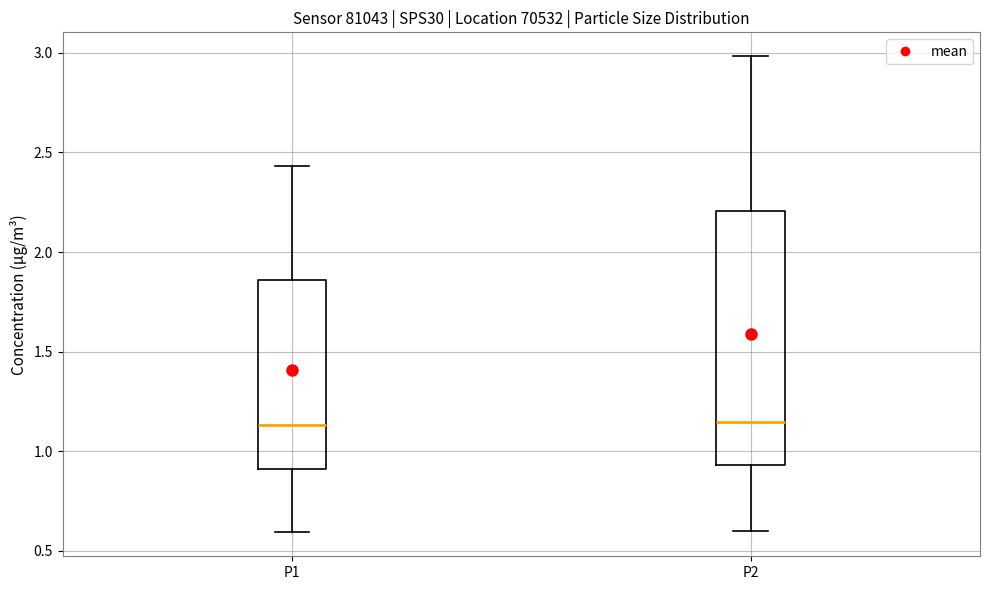

Reading left to right, transcribe this box plot: for each box, give where its median line is, the range the box spans, and where its two whiskers end, as read against the y-axis. The values are not printed on the chart, so give them approximately, as read against the axis.

P1: median 1.15, box 0.90 to 1.85, whiskers 0.60 to 2.45
P2: median 1.15, box 0.95 to 2.20, whiskers 0.60 to 3.00